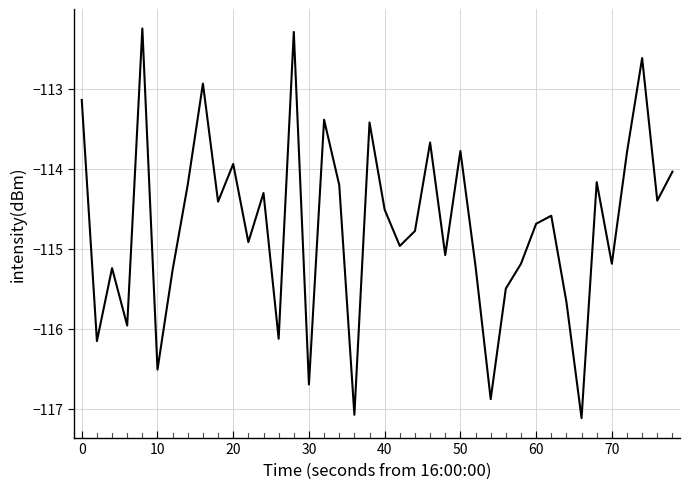

What is the maximum value shown in the chart?

-112.2